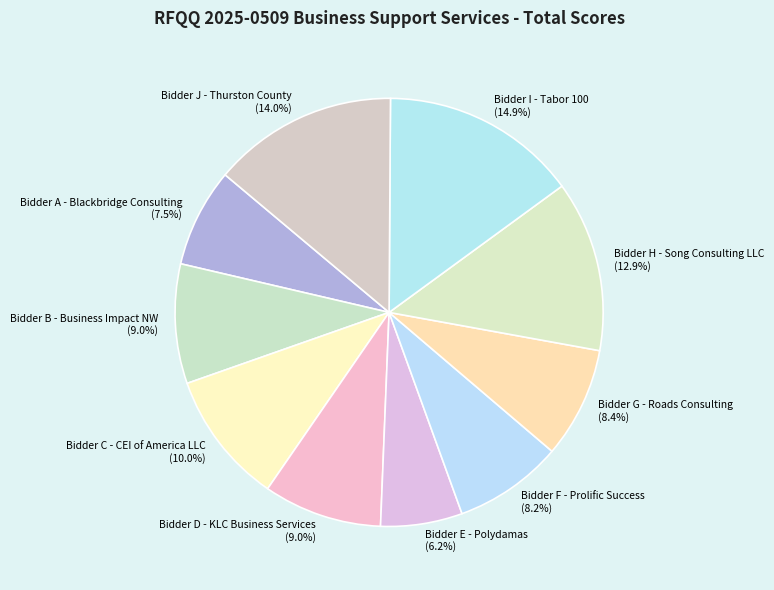

How many slices are in this pie chart?

10